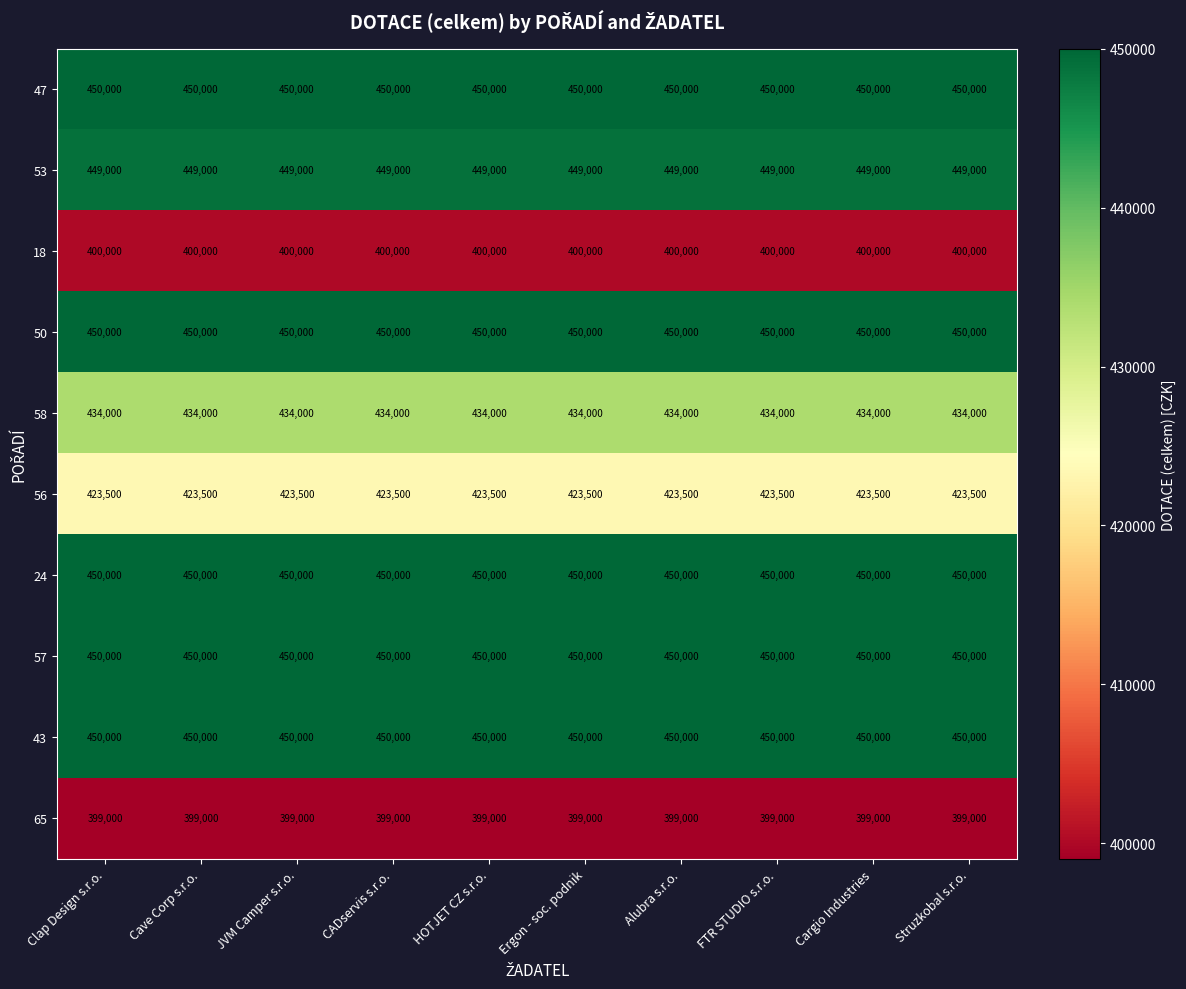

What is the sum of all 58 values?

4340000